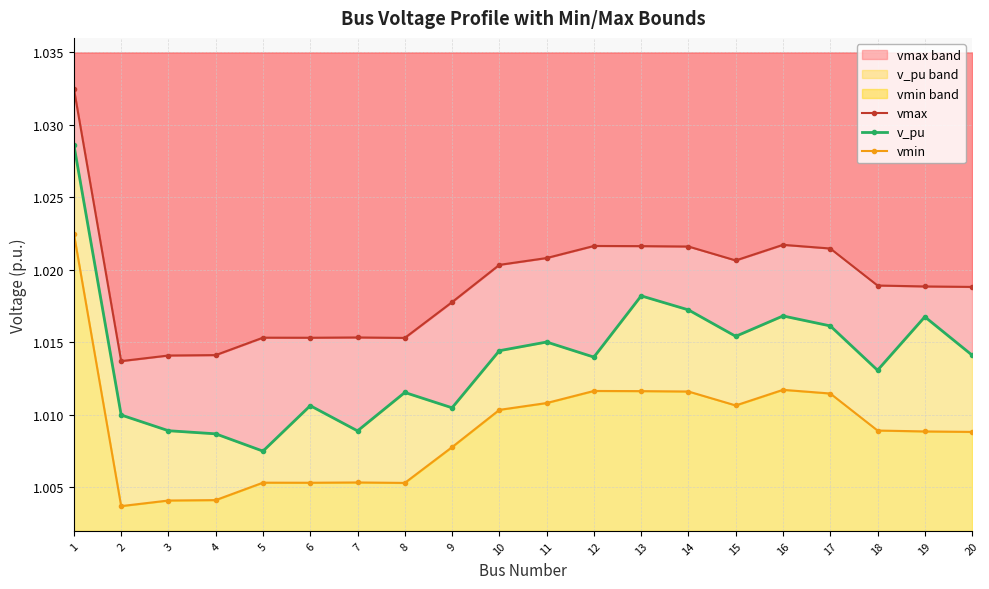

How many interior local valleys does the vmin series have?

4